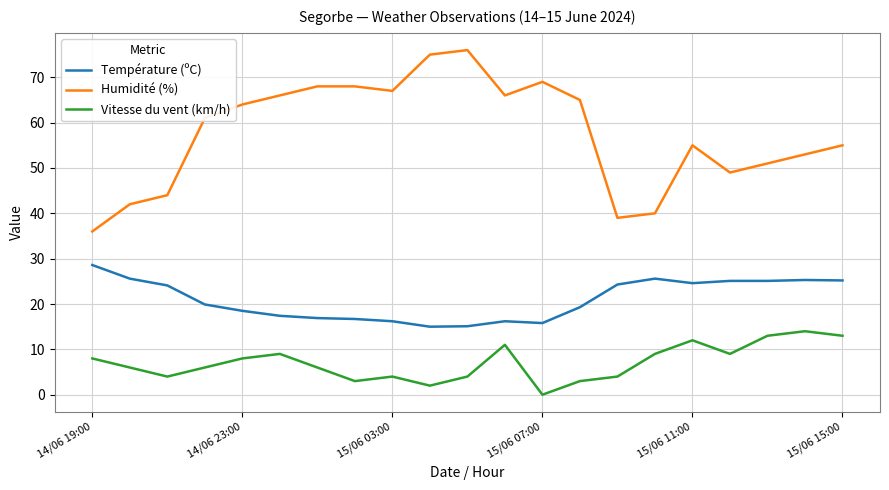

What is the difference between the maximum and minimum values in the Vitesse du vent (km/h) series?

14.0